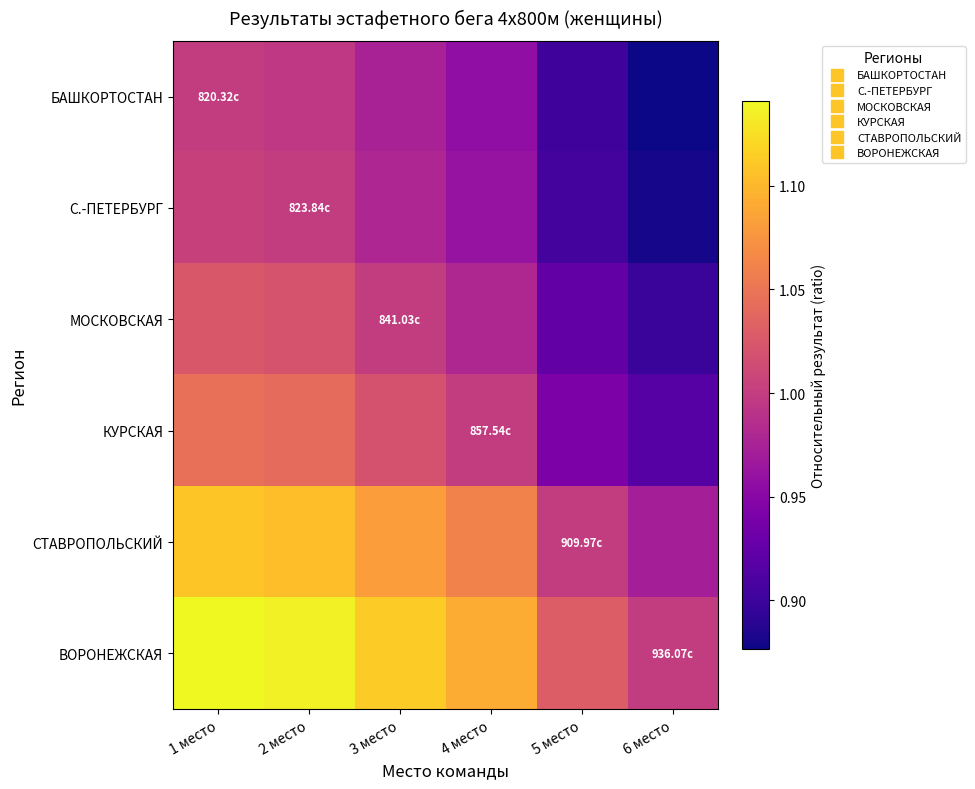

What is the difference between the highest and lowest values at 2 место?

0.1